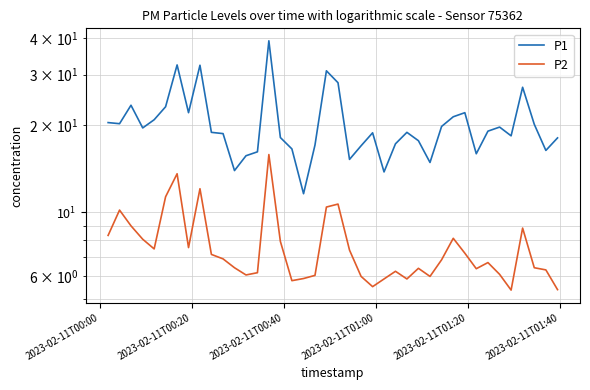

How many data points in P2 are less than 6?

7